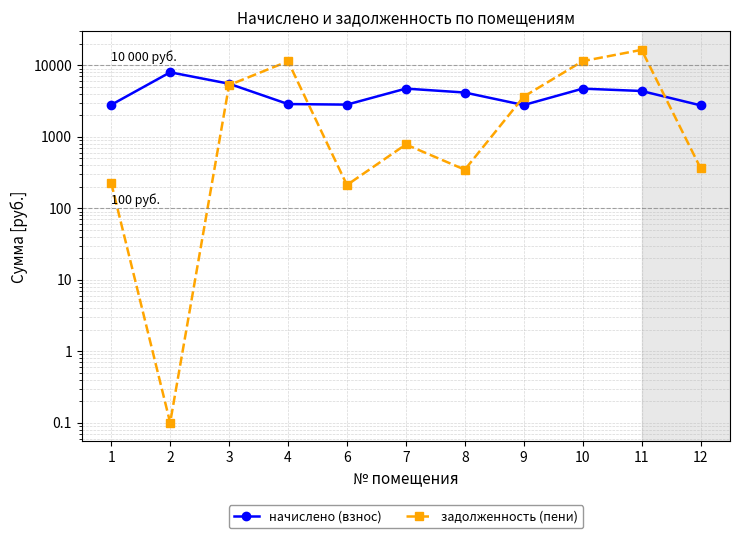

At which category is the sum across all series the highest?

11